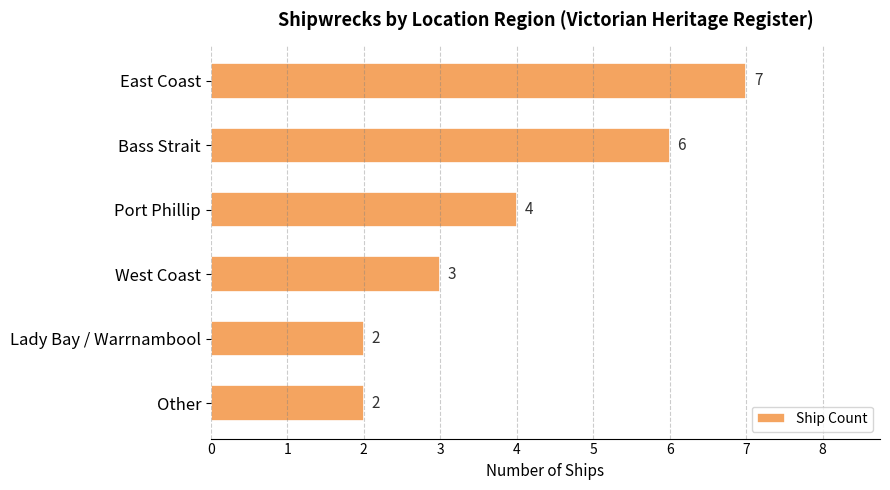

What is the sum of the values at Lady Bay / Warrnambool and Bass Strait?

8